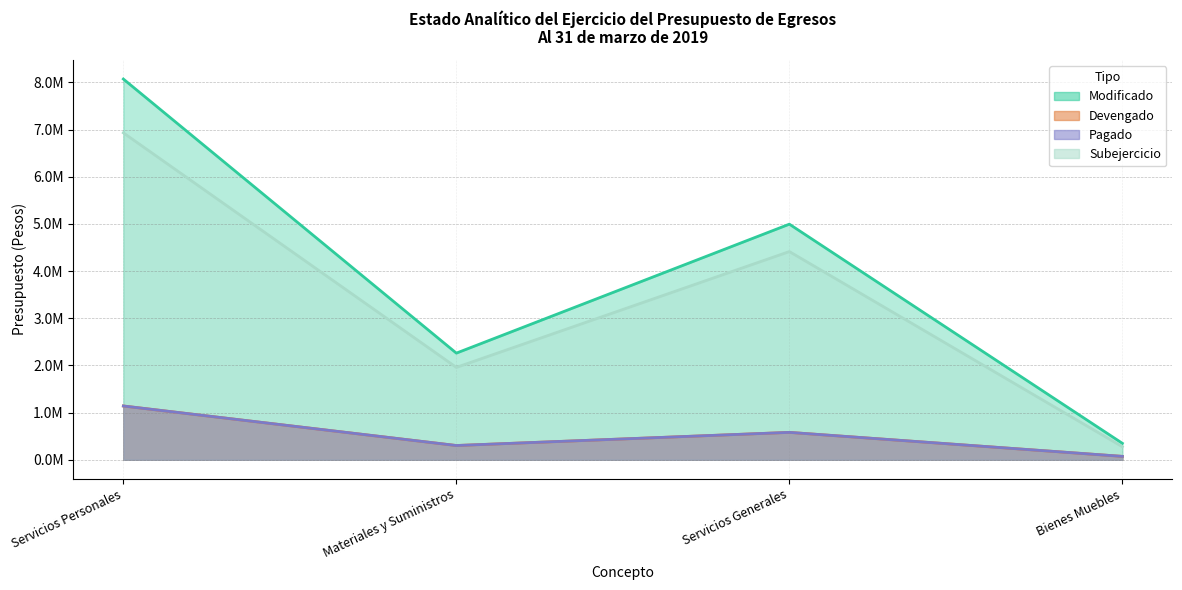

True or false: Subejercicio has more than 0 interior local peaks.

True